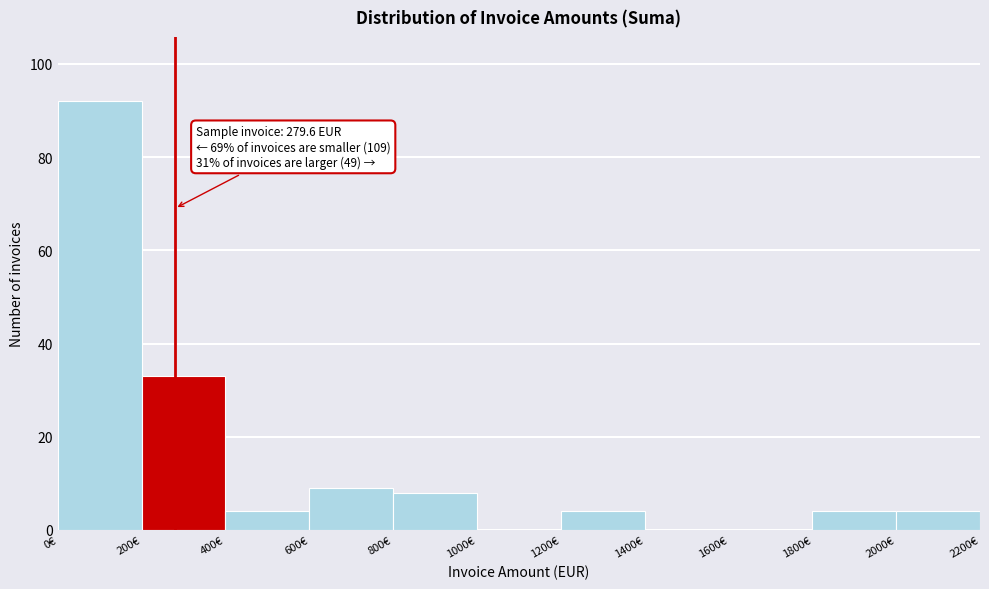

Which range on the x-axis has the tallest bar?

0 to 200